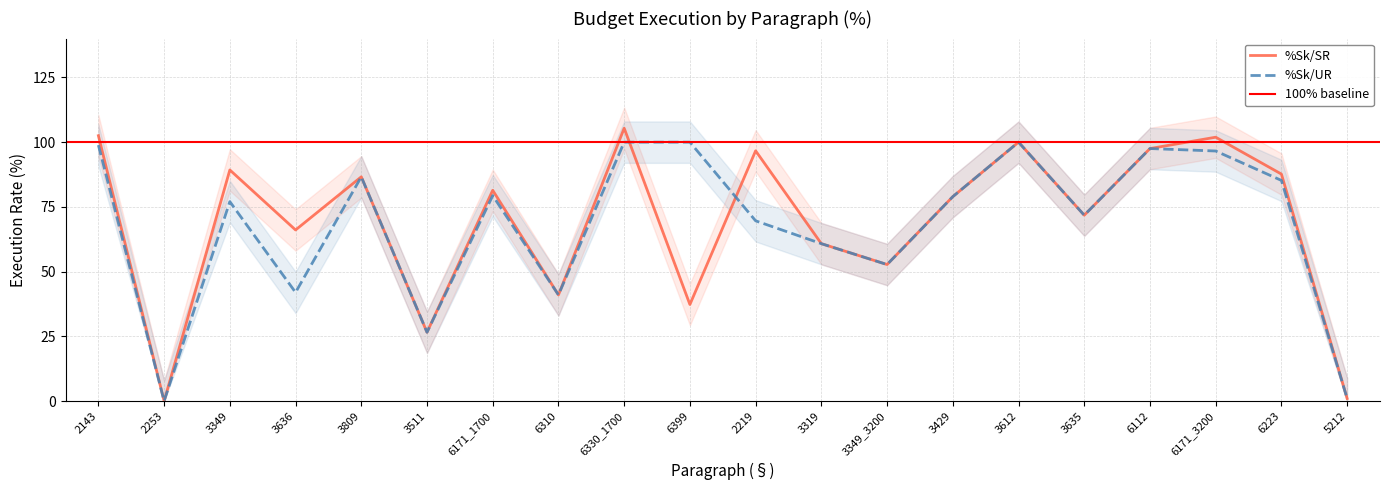

Reading right to left, list all the values displayed in this chart.

%Sk/SR: 1.0	87.7	101.9	97.5	71.8	100.0	79.0	52.7	60.8	96.7	37.3	105.4	41.0	81.4	26.6	86.6	66.1	89.3	0.0	102.5
%Sk/UR: 1.0	85.2	96.6	97.5	71.8	100.0	79.0	52.7	60.8	69.6	100.0	100.0	41.0	79.3	26.6	86.6	42.0	77.0	0.0	98.9